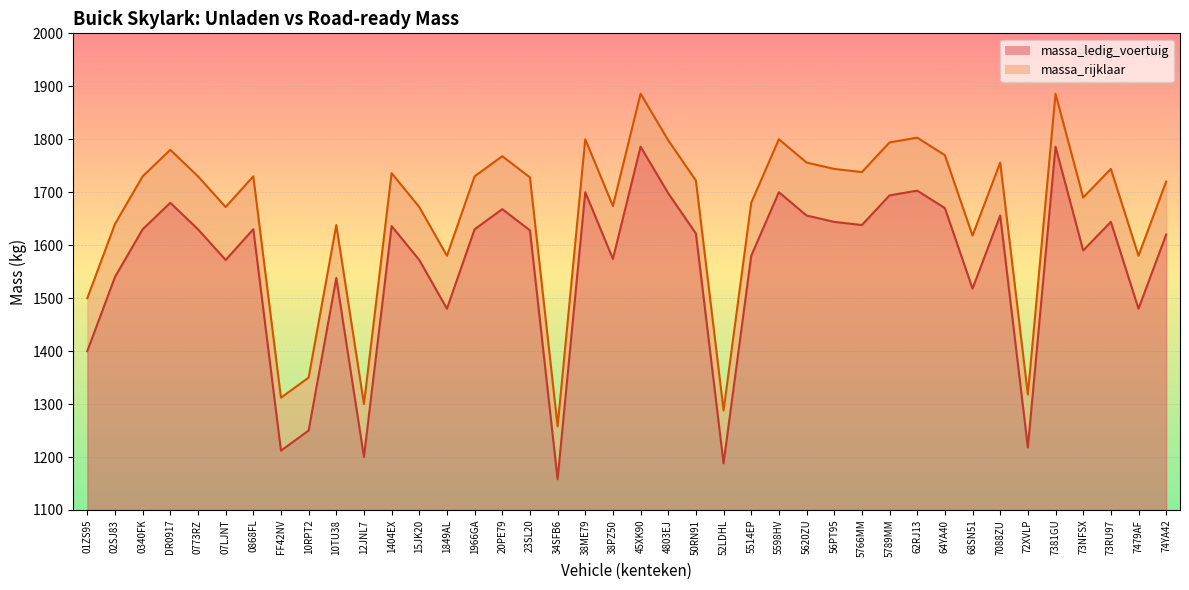

Is it true that massa_rijklaar equals 1225 at 20PE79?

False